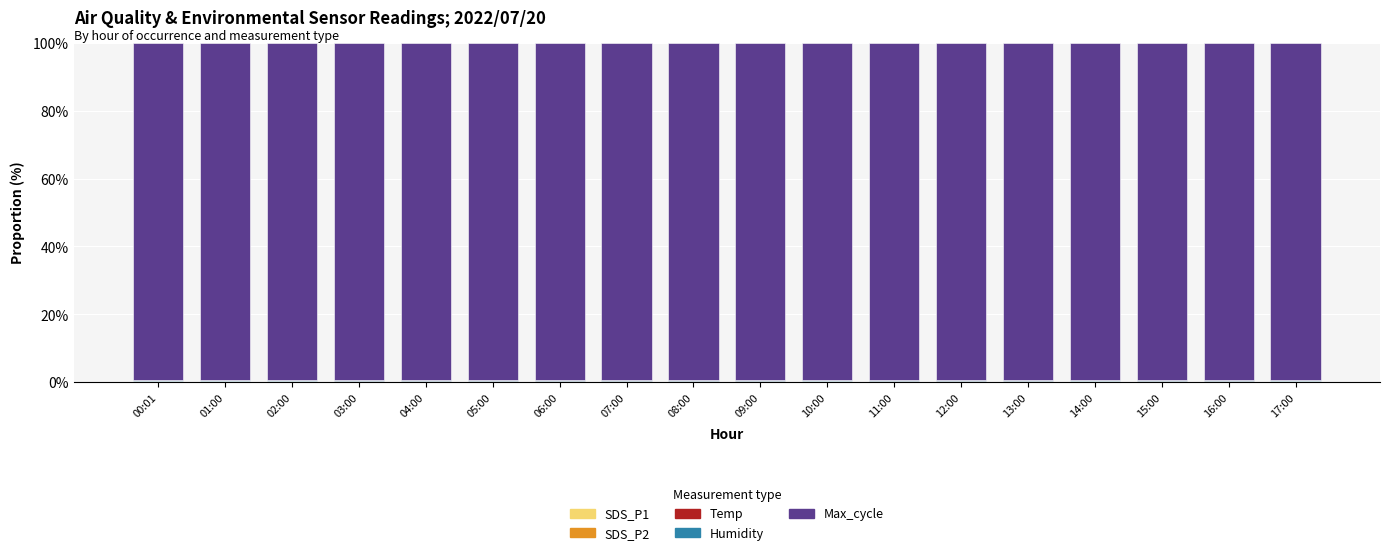

How many categories are shown in the chart?

18